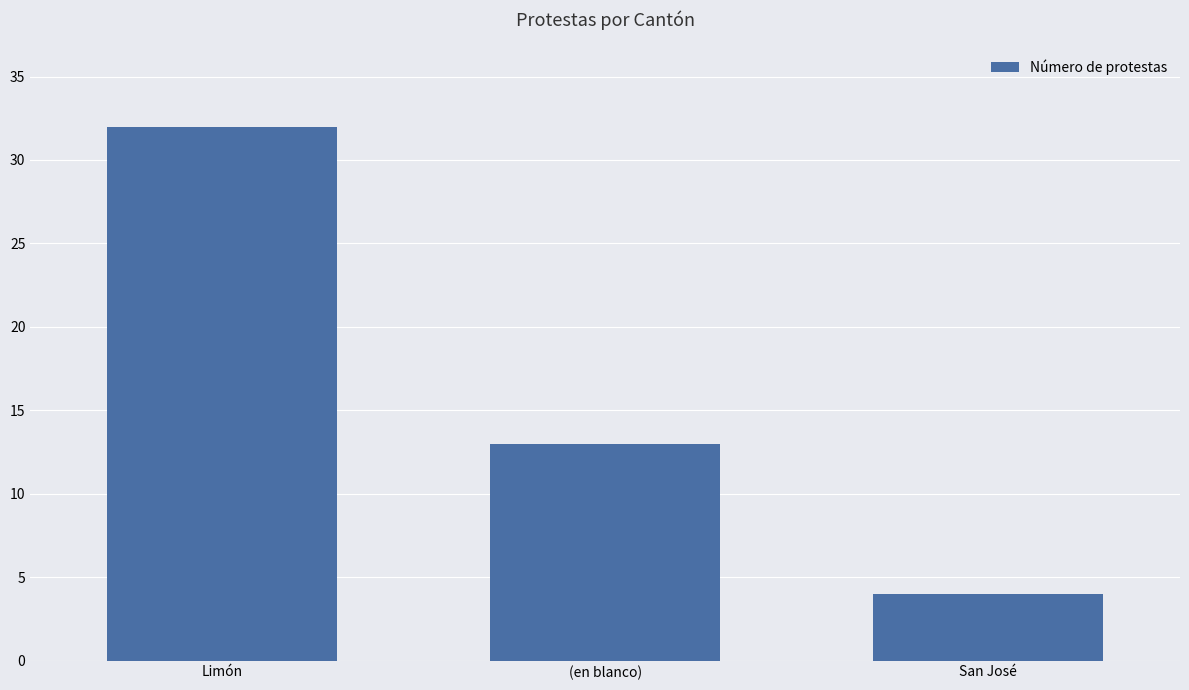

Count the number of categories in the chart.

3